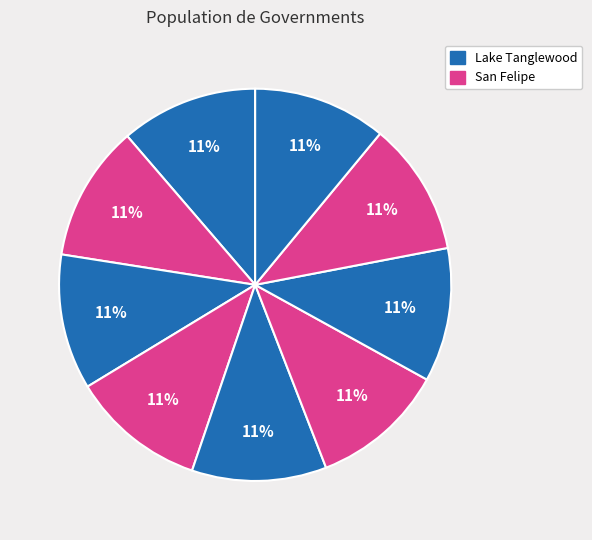

Count the number of slices in the pie.

9